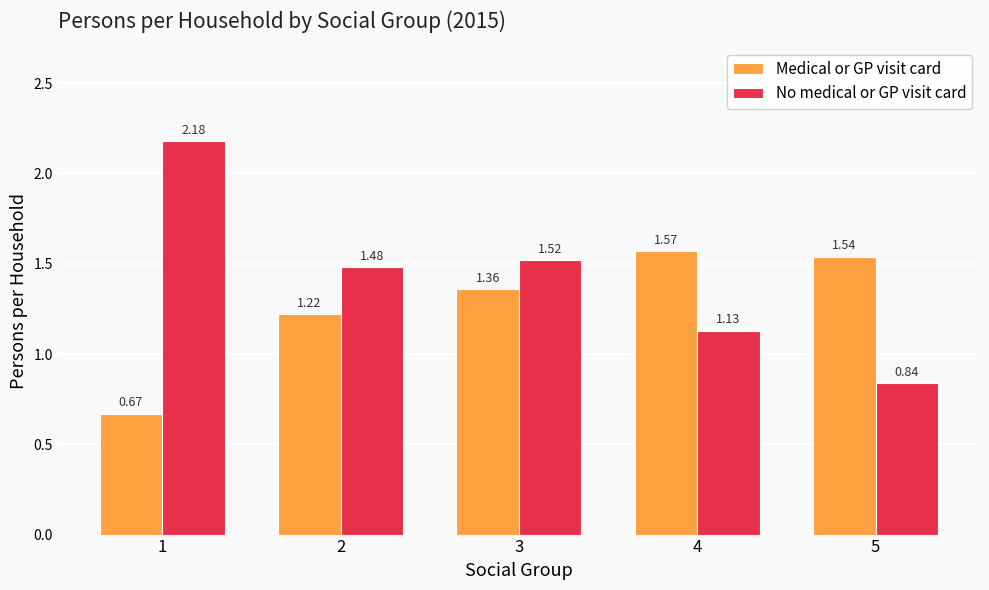

What is the difference between the maximum and minimum values in the Medical or GP visit card series?

0.9